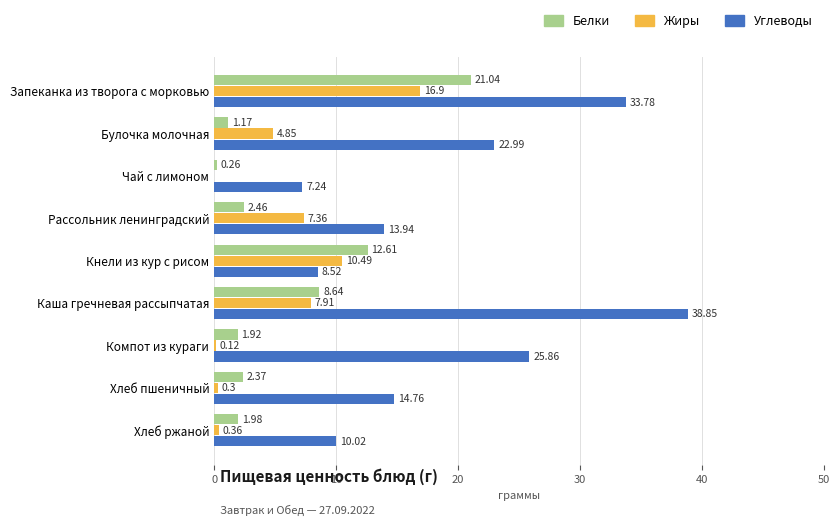

Which category has the highest value in the Белки series?

Запеканка из творога с морковью